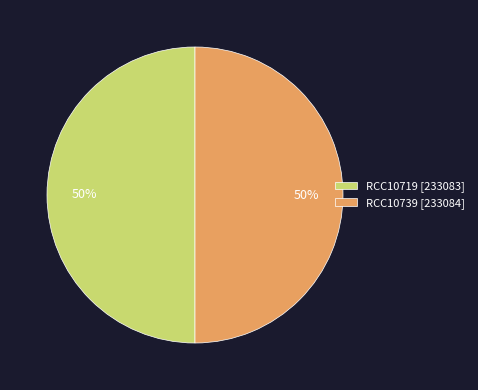

Approximately how many times larger is the value at RCC10739 [233084] compared to RCC10719 [233083]?

1.0